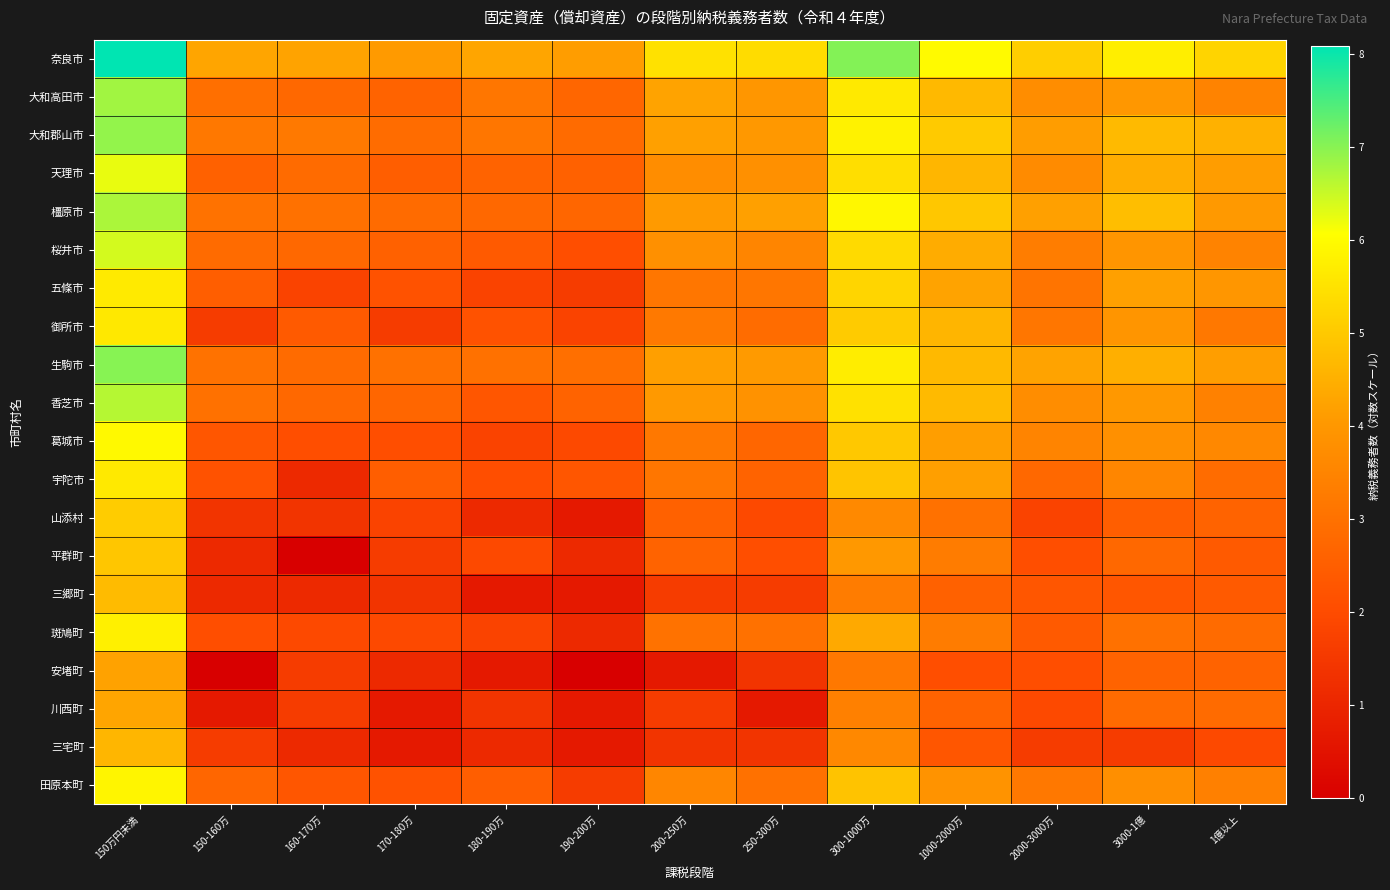

At which category is the sum across all series the highest?

150万円未満